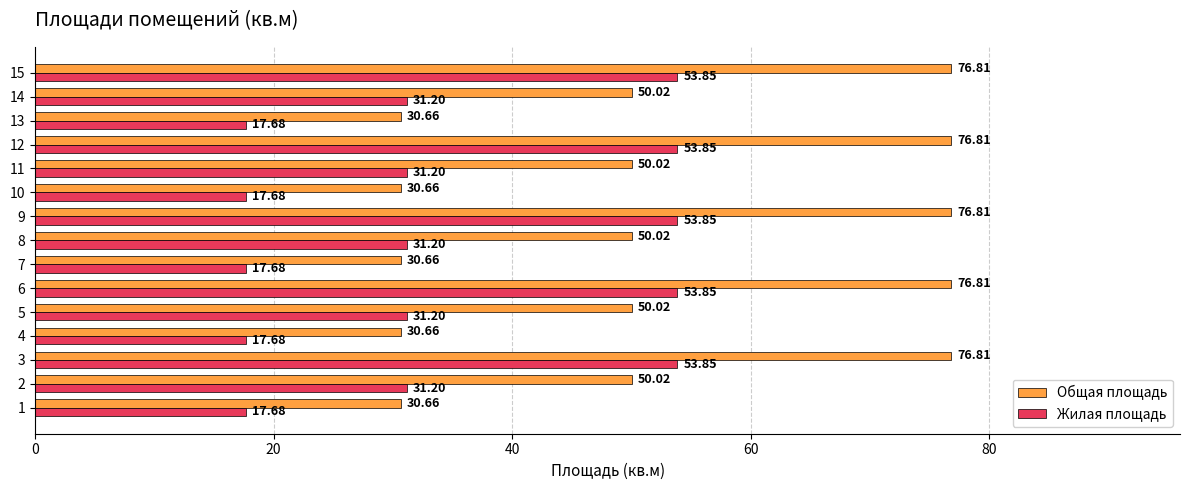

What is the spread (max minus min) of values at 14?

18.8